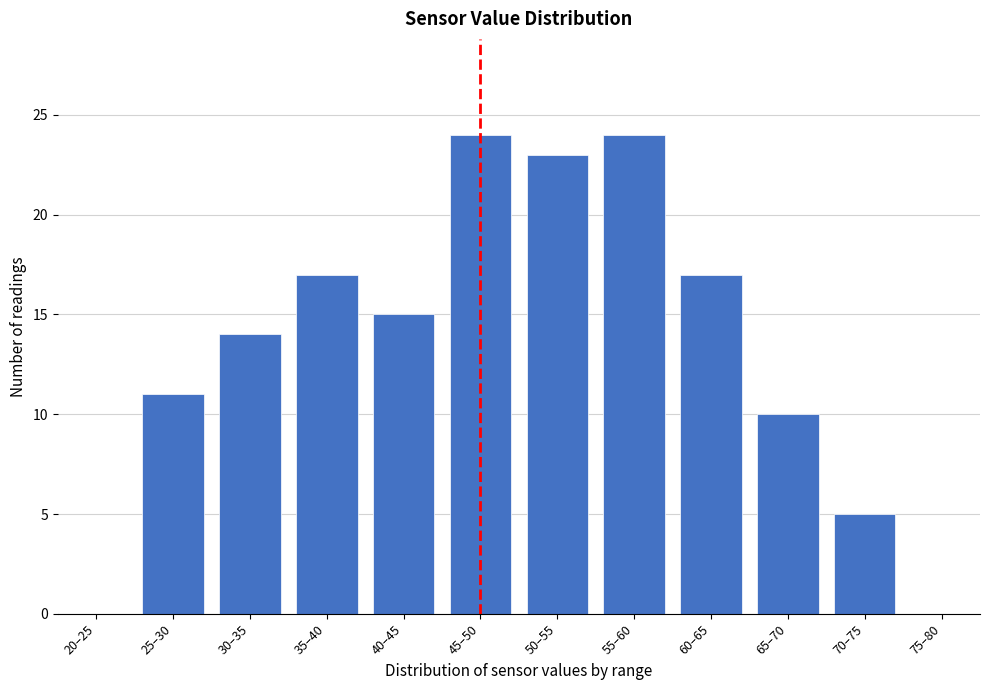

Reading left to right, list all the values displayed in this chart.

20–25=0	25–30=11	30–35=14	35–40=17	40–45=15	45–50=24	50–55=23	55–60=24	60–65=17	65–70=10	70–75=5	75–80=0